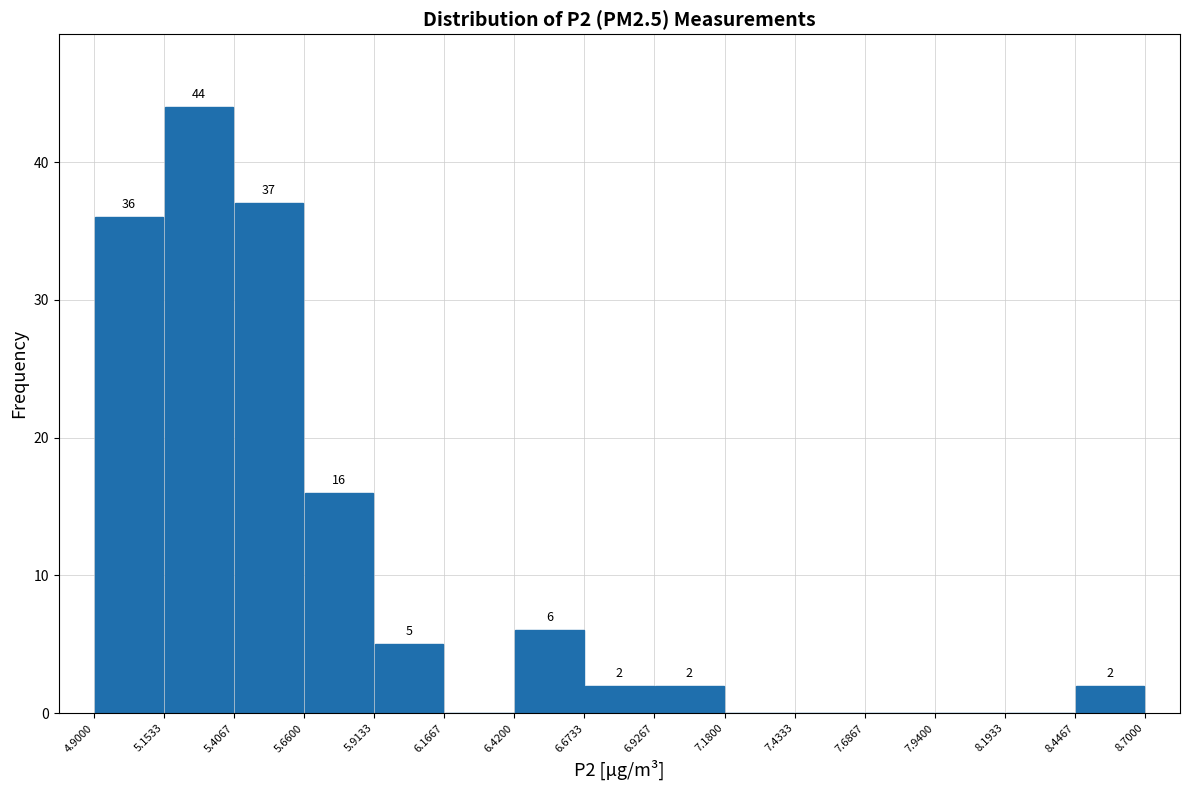

Over which range of the x-axis is the bar tallest?

5.1533 to 5.4067